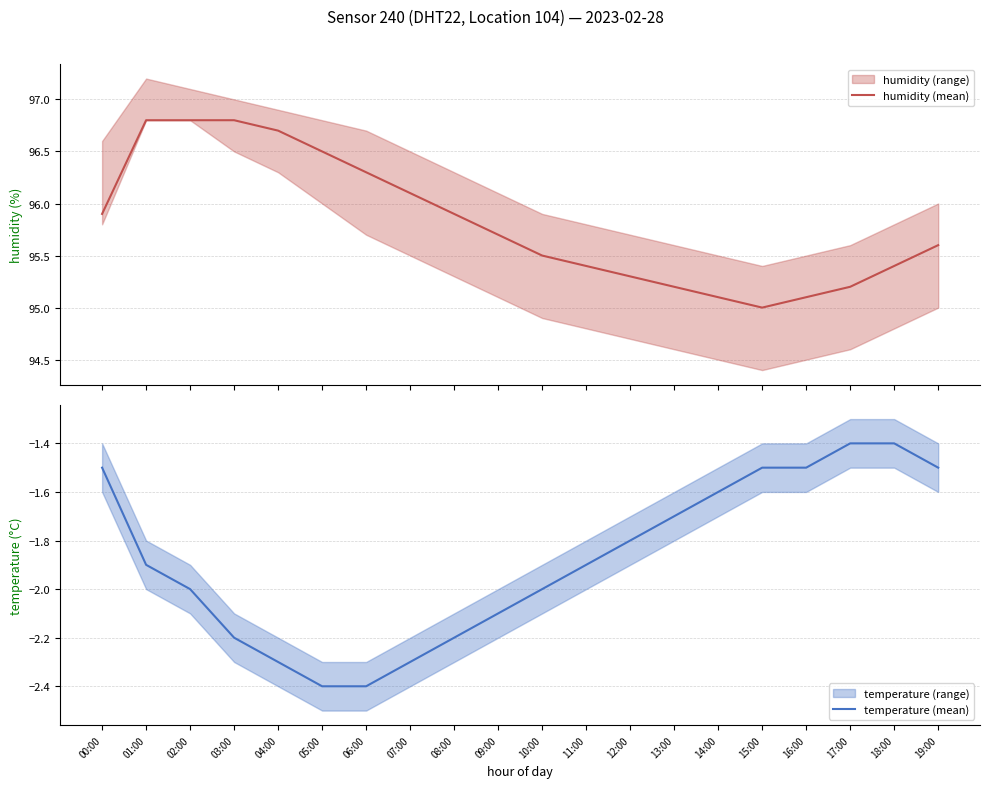

Does the chart have visible grid lines?

Yes